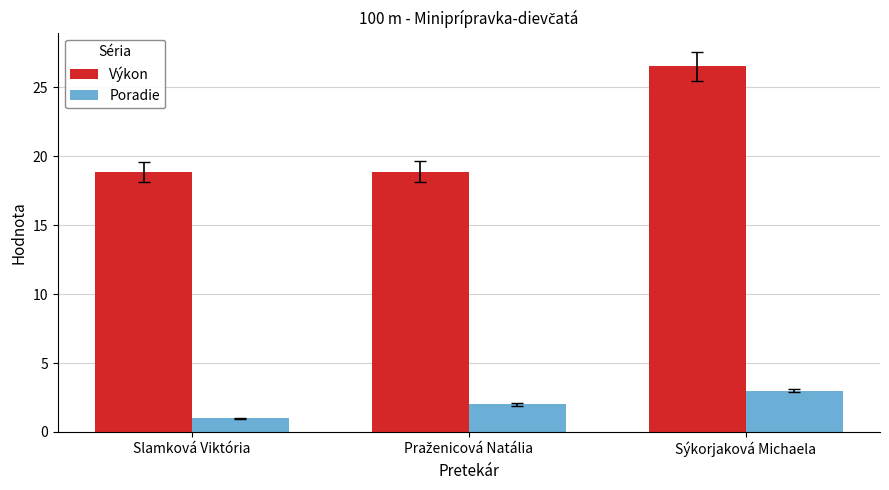

What is the difference between the highest and lowest values at Sýkorjaková Michaela?

23.5